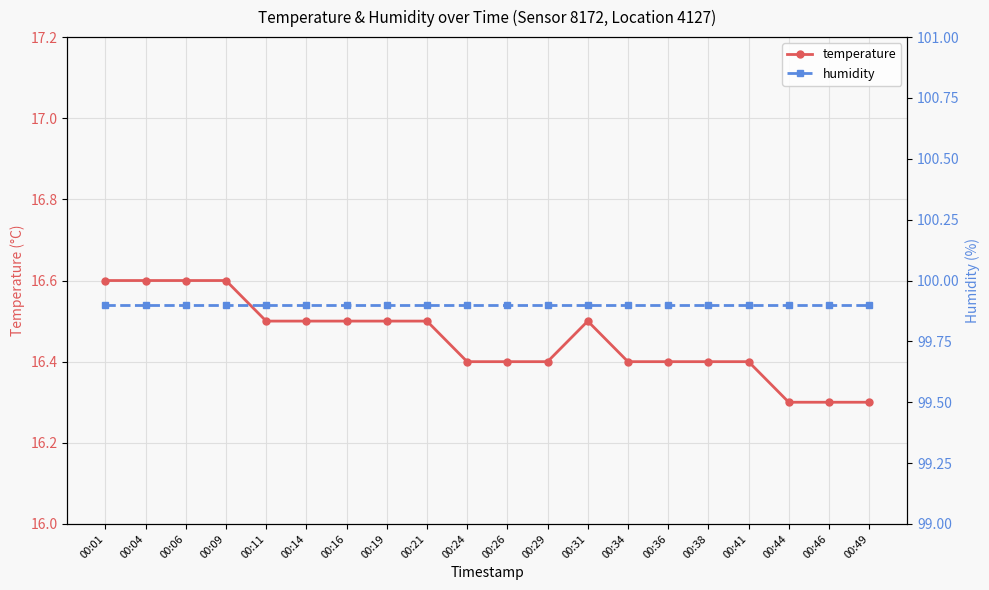

List the labels in order of temperature value, smallest first.

00:44, 00:46, 00:49, 00:24, 00:26, 00:29, 00:34, 00:36, 00:38, 00:41, 00:11, 00:14, 00:16, 00:19, 00:21, 00:31, 00:01, 00:04, 00:06, 00:09